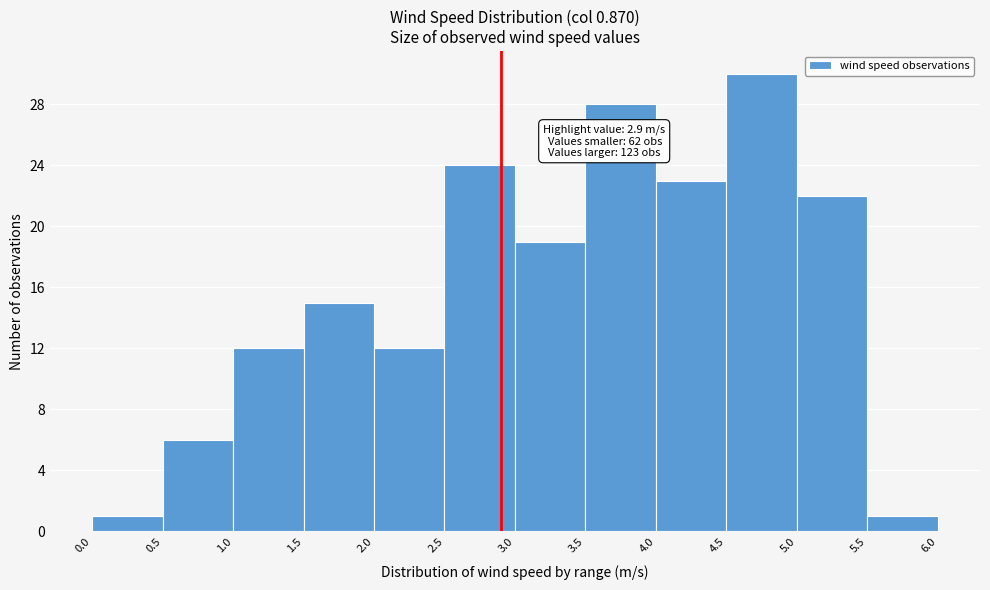

Which range on the x-axis has the tallest bar?

4.5 to 5.0